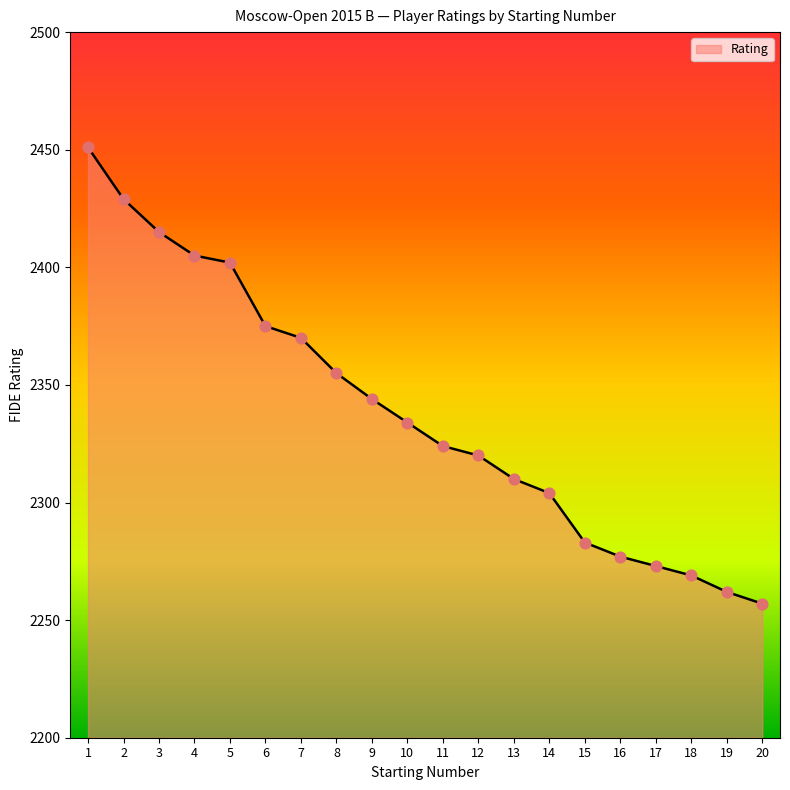

What is the ratio of the value at 19 to the value at 9?

1.0